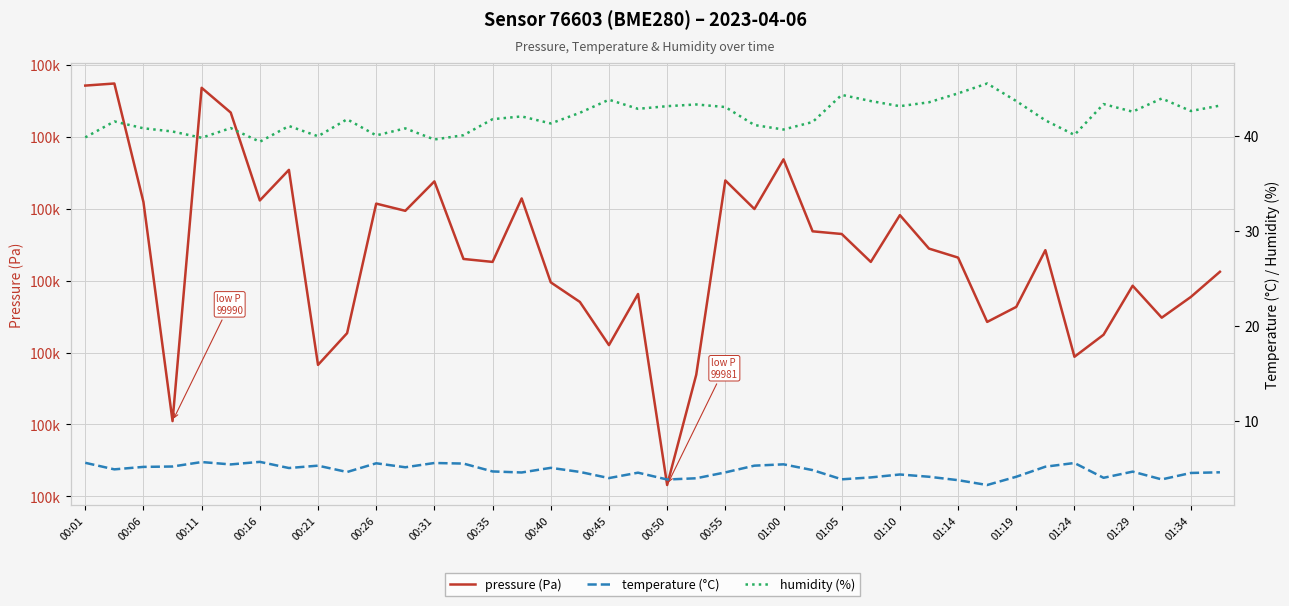

What position from the left is 01:14?

31